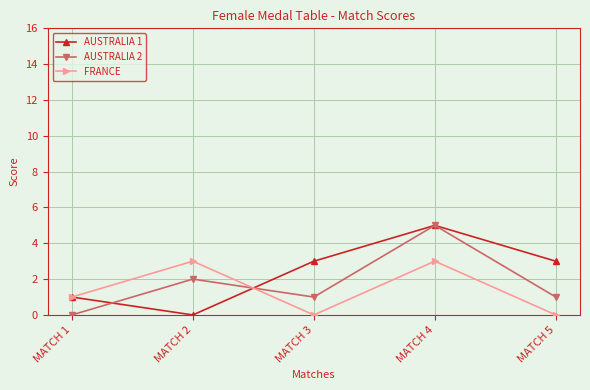

Does the chart have visible grid lines?

Yes